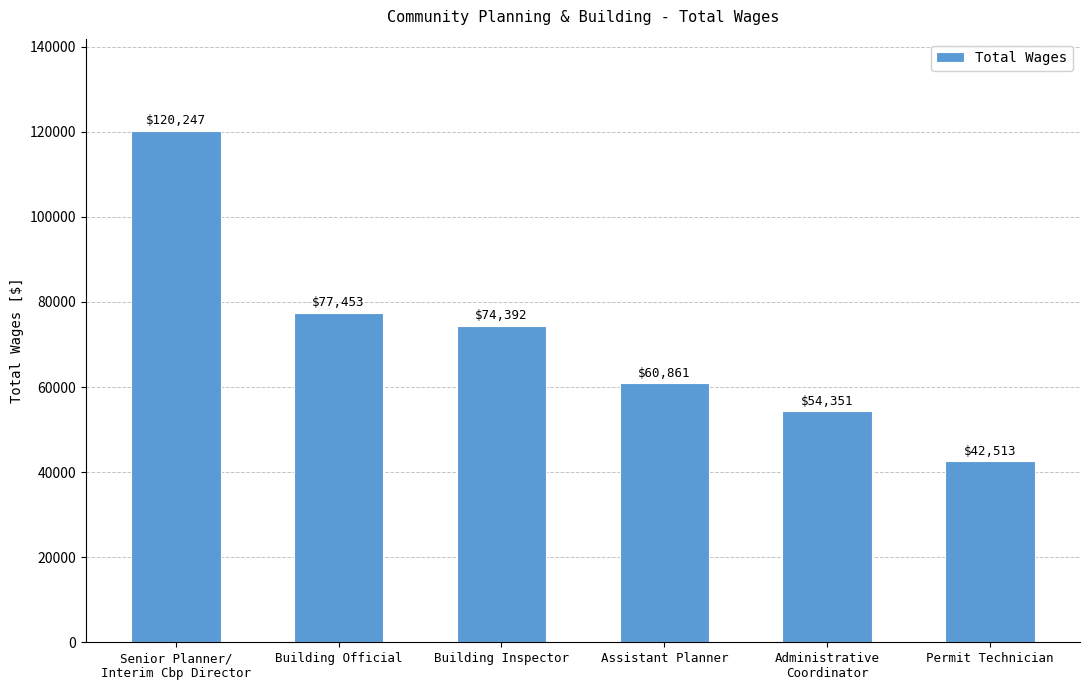

Where does the data first go above 74392?

Senior Planner/
Interim Cbp Director